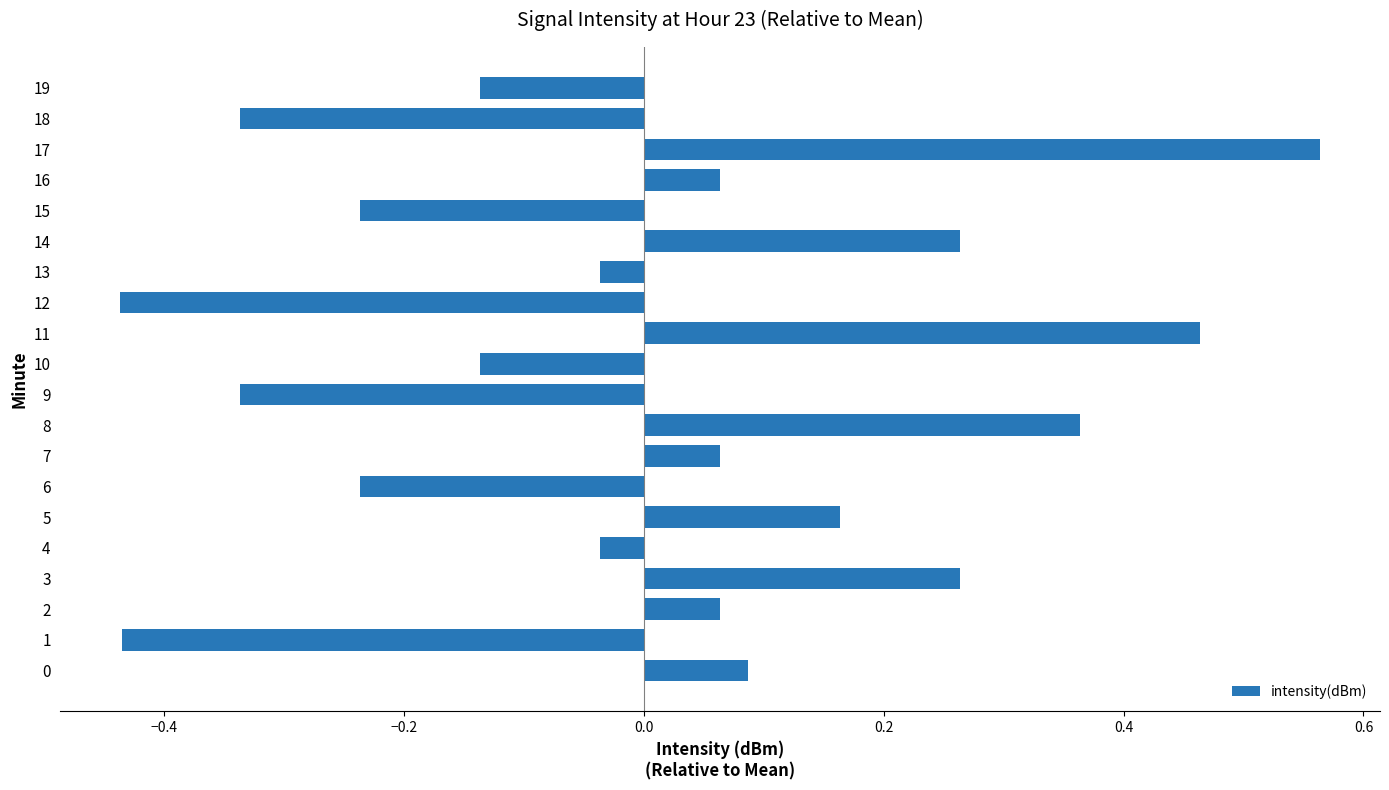

How many values are below zero?

10